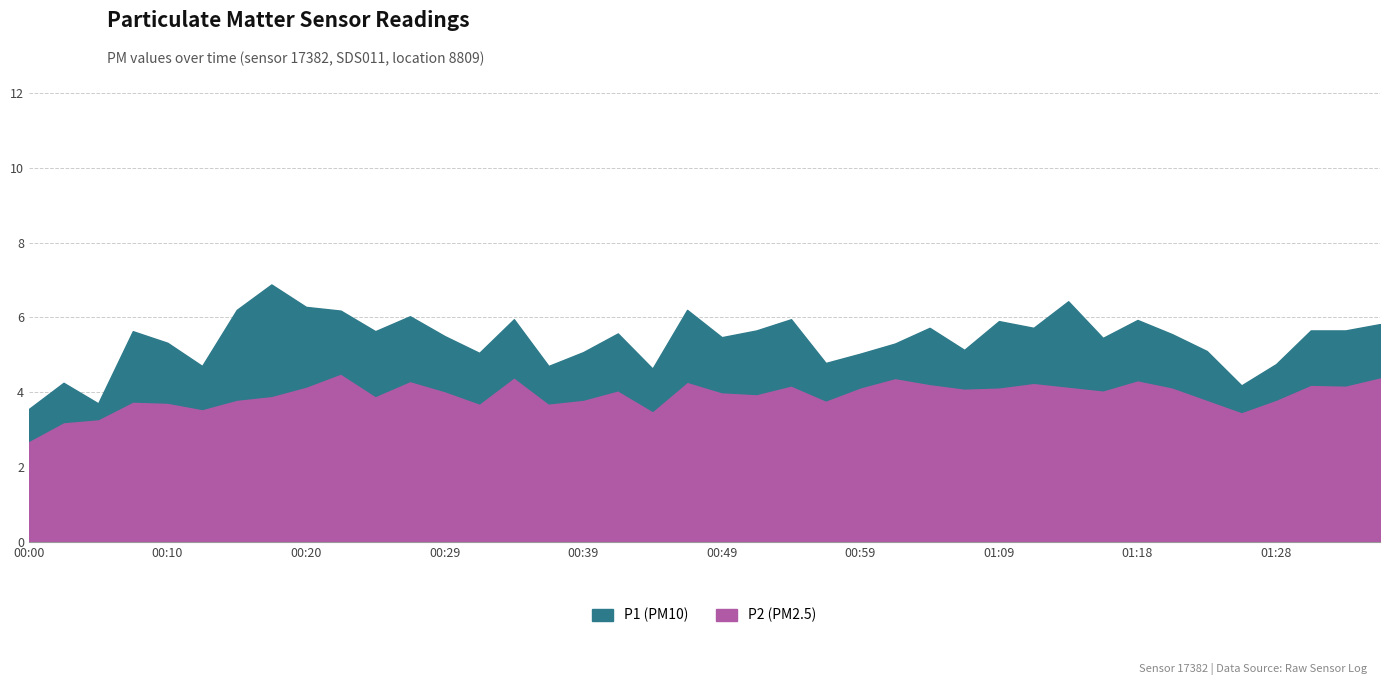

What is the label of the 2nd point from the right?

01:33